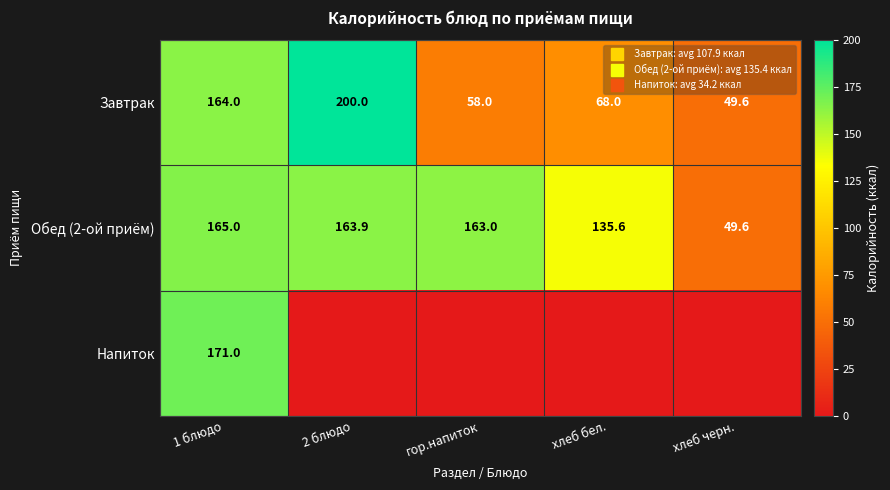

Rank the series by their maximum value, from lowest to highest.

Обед (2-ой приём), Напиток, Завтрак